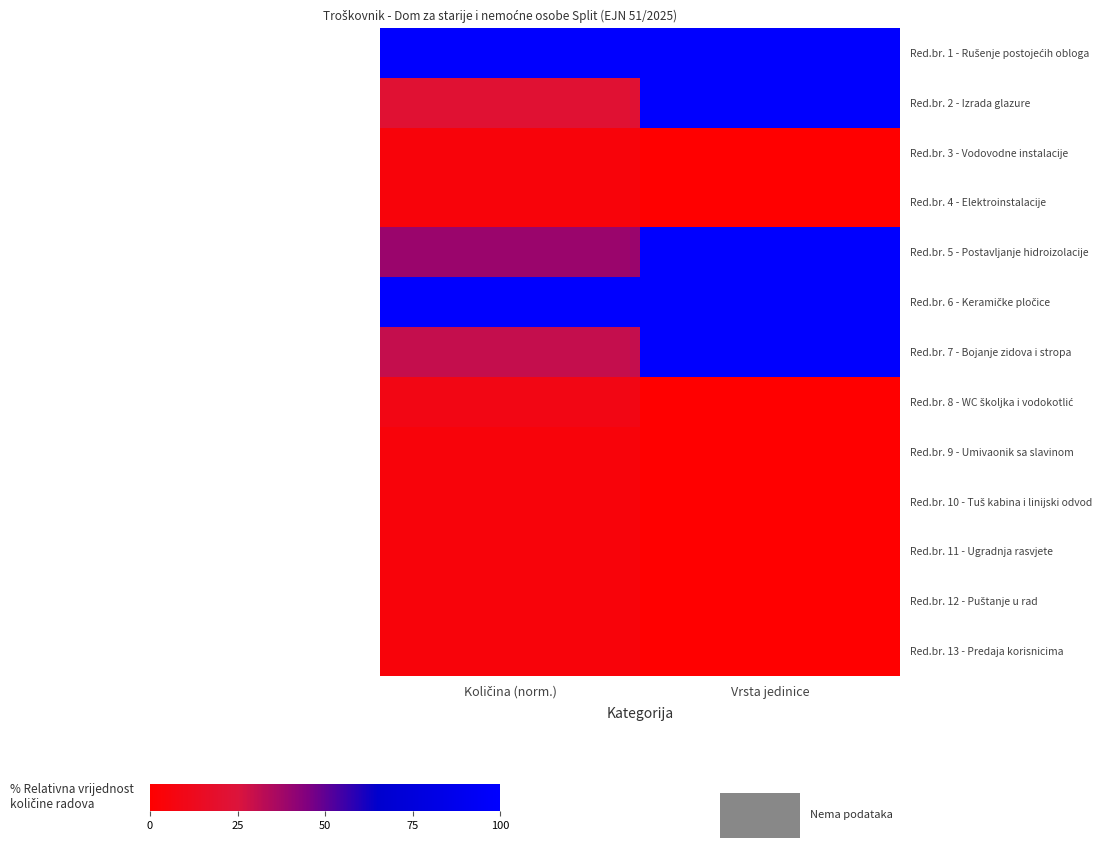

What is the total value across all series at Vrsta jedinice?

500.0